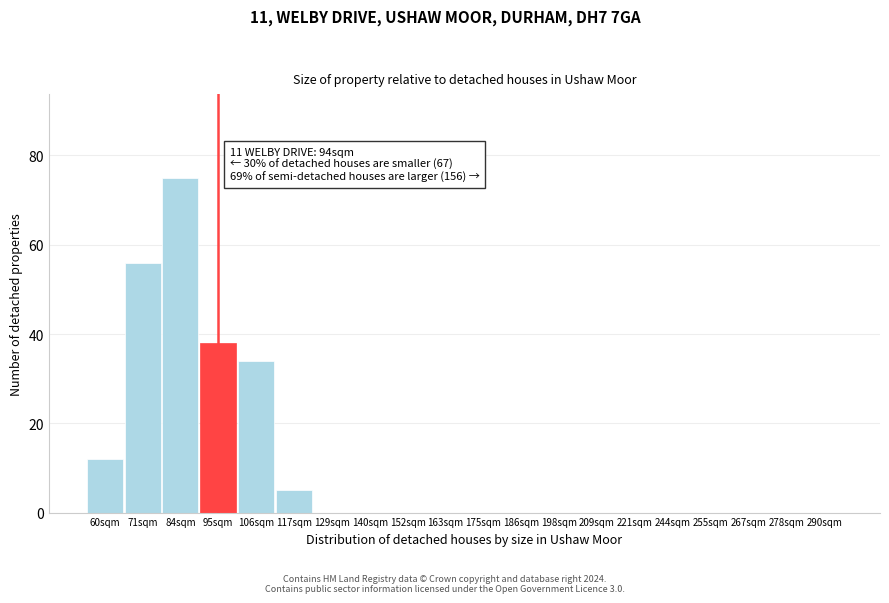

Reading right to left, what are all the values shown in this chart?

290sqm=0	278sqm=0	267sqm=0	255sqm=0	244sqm=0	221sqm=0	209sqm=0	198sqm=0	186sqm=0	175sqm=0	163sqm=0	152sqm=0	140sqm=0	129sqm=0	117sqm=5	106sqm=34	95sqm=38	84sqm=75	71sqm=56	60sqm=12